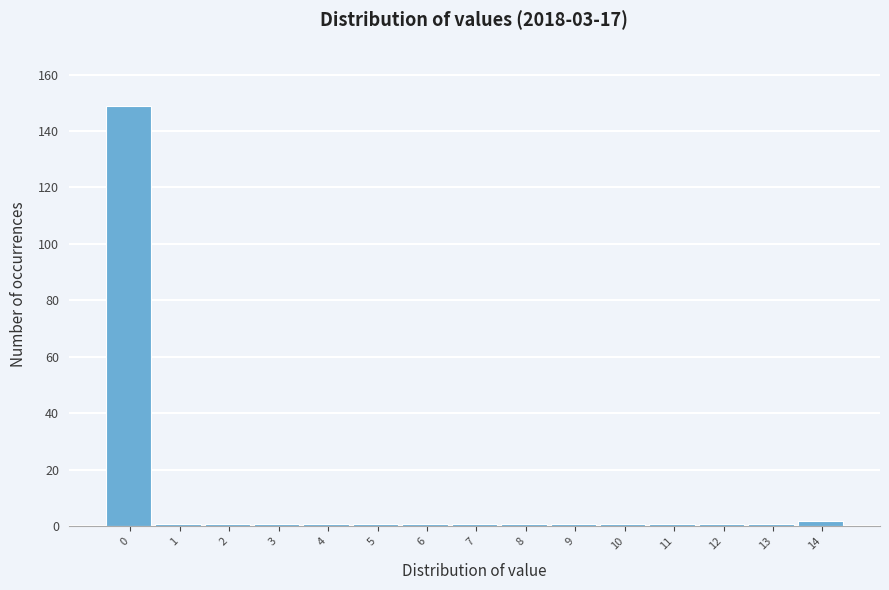

Reading right to left, transcribe all the data shown in this chart.

2	1	1	1	1	1	1	1	1	1	1	1	1	1	149